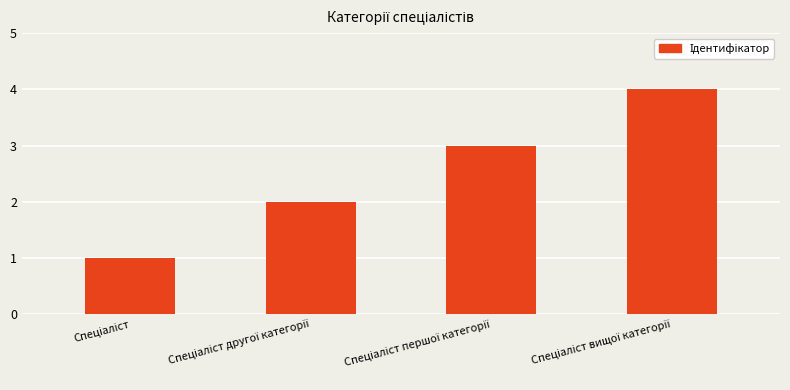

What is the greatest value displayed?

4